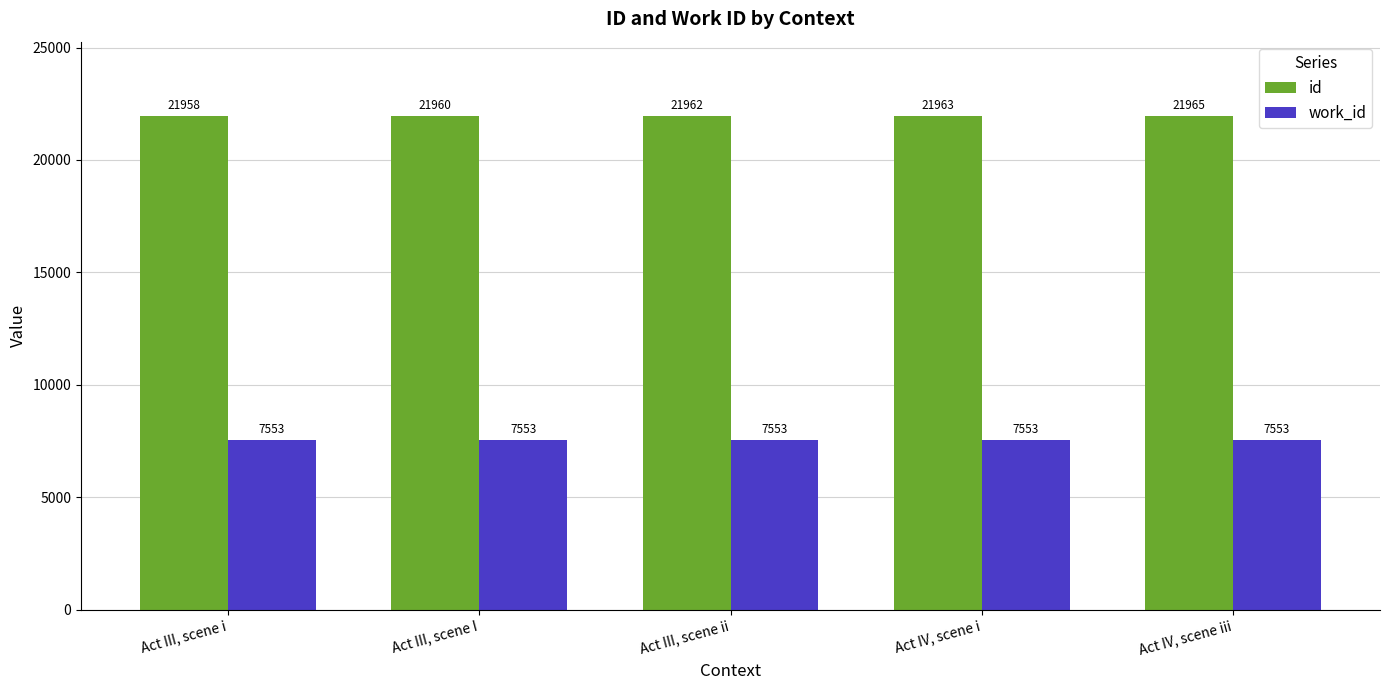

Which series has the largest total across all categories?

id